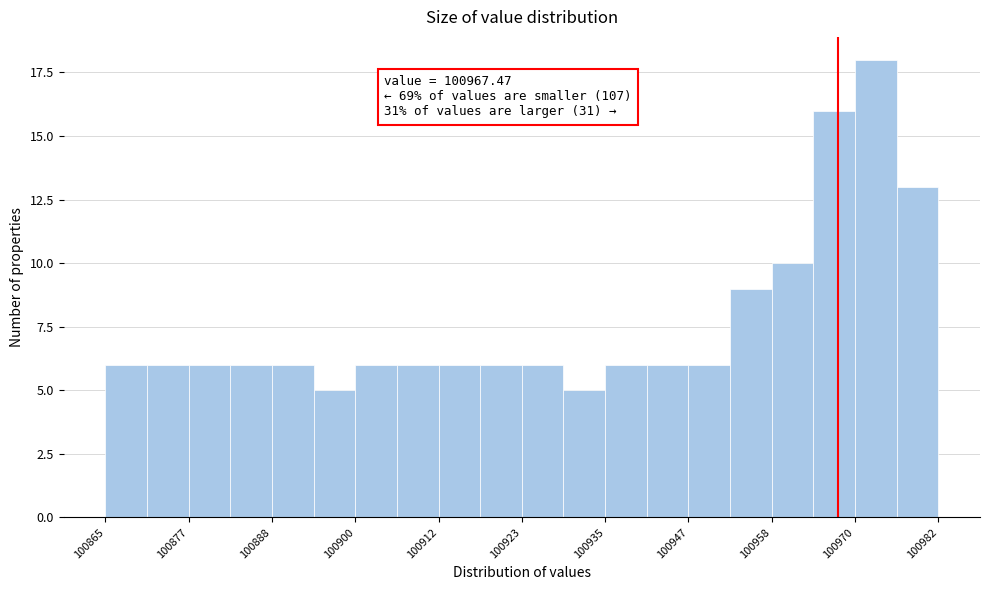

Around what value on the x-axis is the tallest bar? Give the approximate position of its centre, as read against the axis.

100972